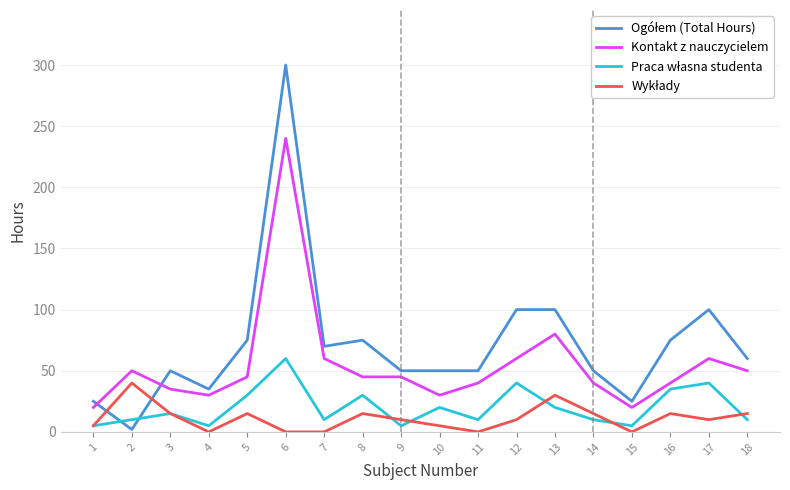

At which category is the sum across all series the highest?

6